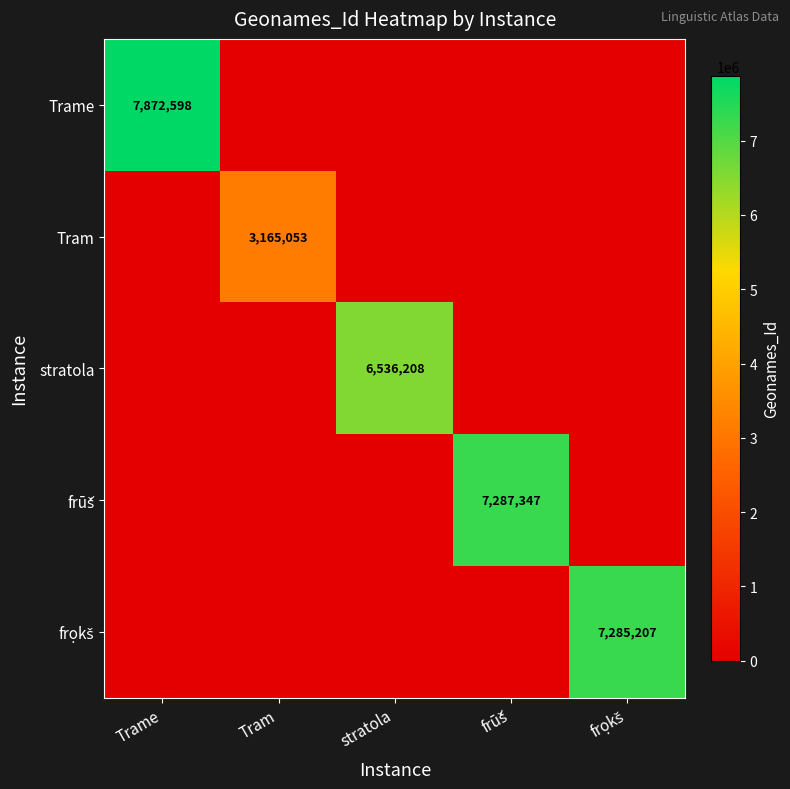

What is the sum of all stratola values?

6536208